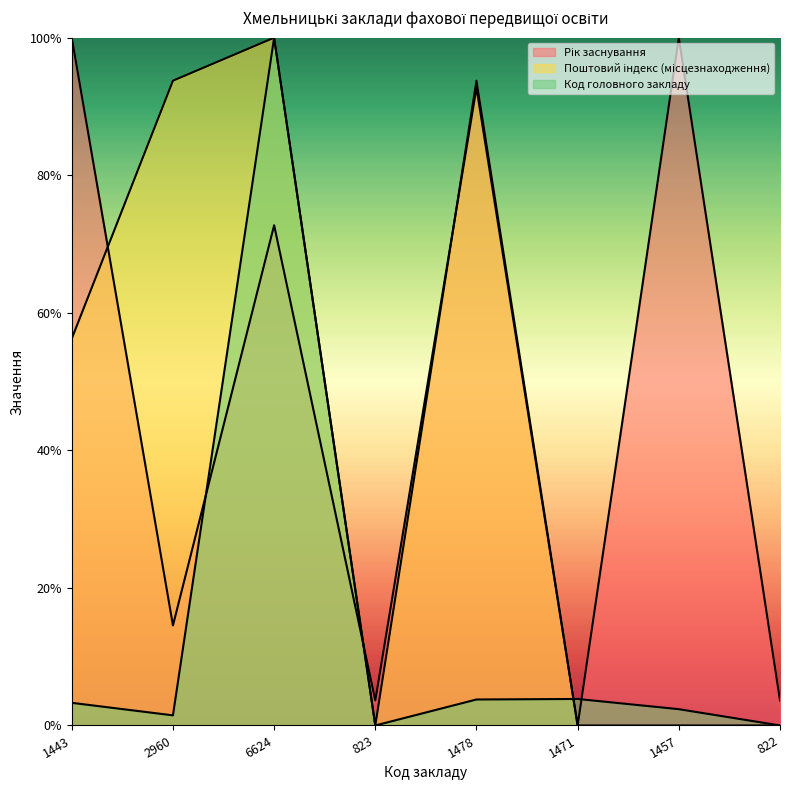

How many intersections are there between Рік заснування and Код головного закладу?

4